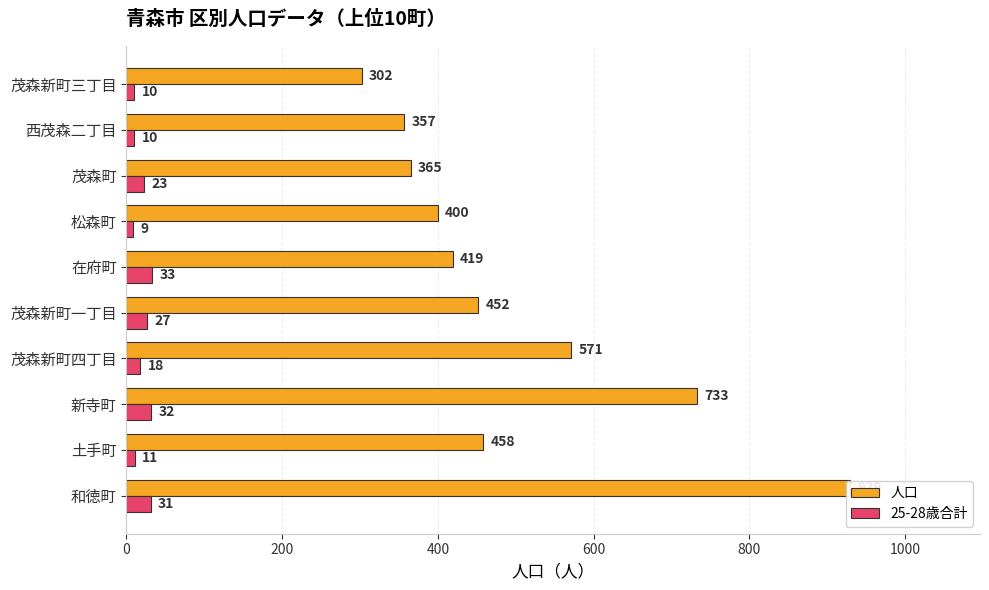

What is the lowest value of the 人口 series?

302